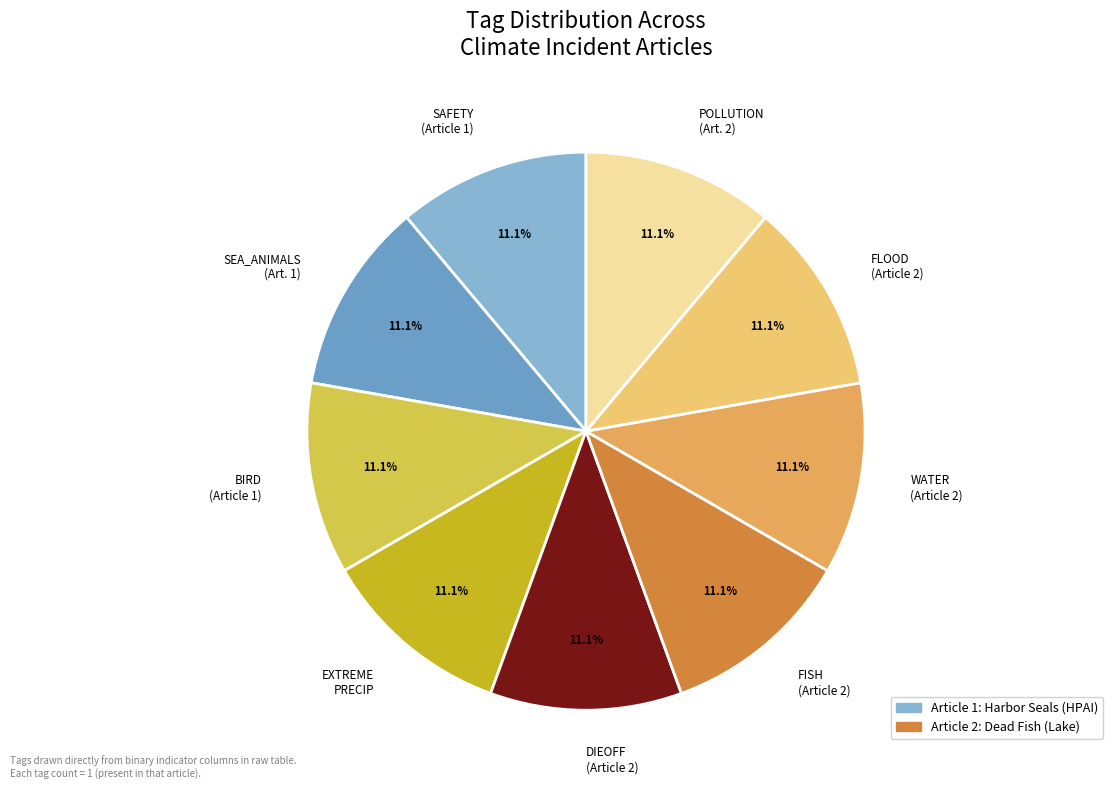

Do SAFETY (Article 1) and SEA_ANIMALS (Art. 1) together represent more than half of the pie?

No